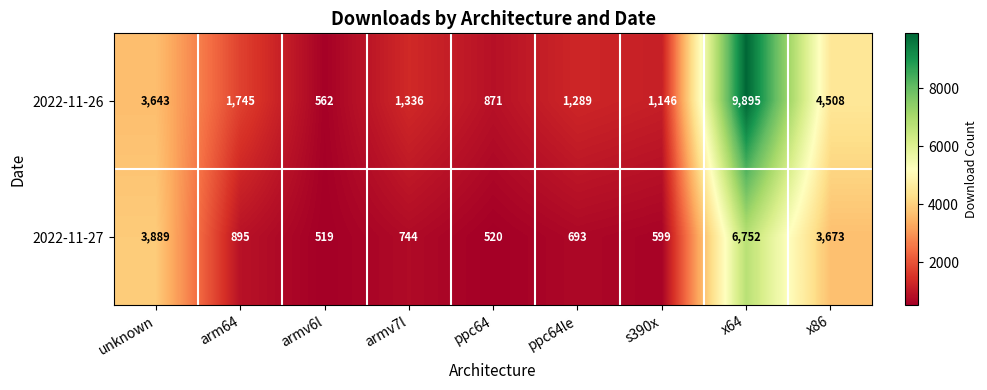

What value does the 2022-11-27 series have at ppc64le?

693